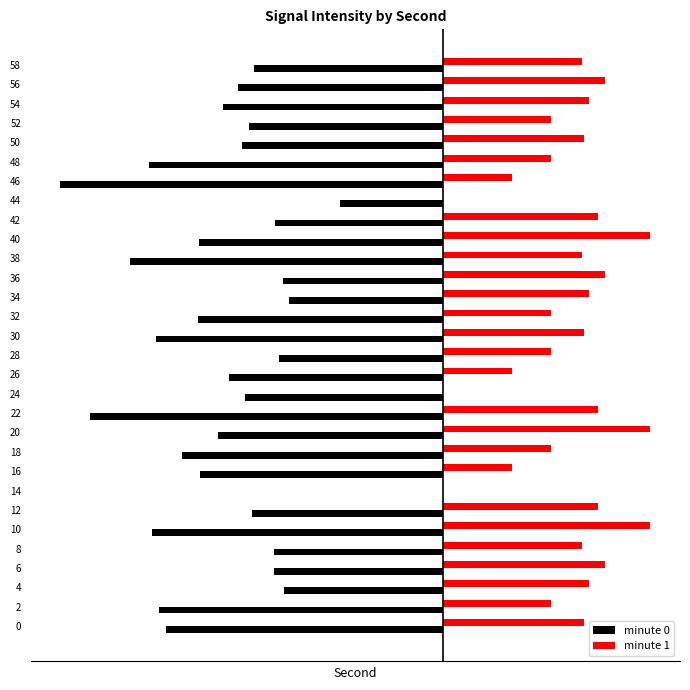

How many groups of bars are there?

30